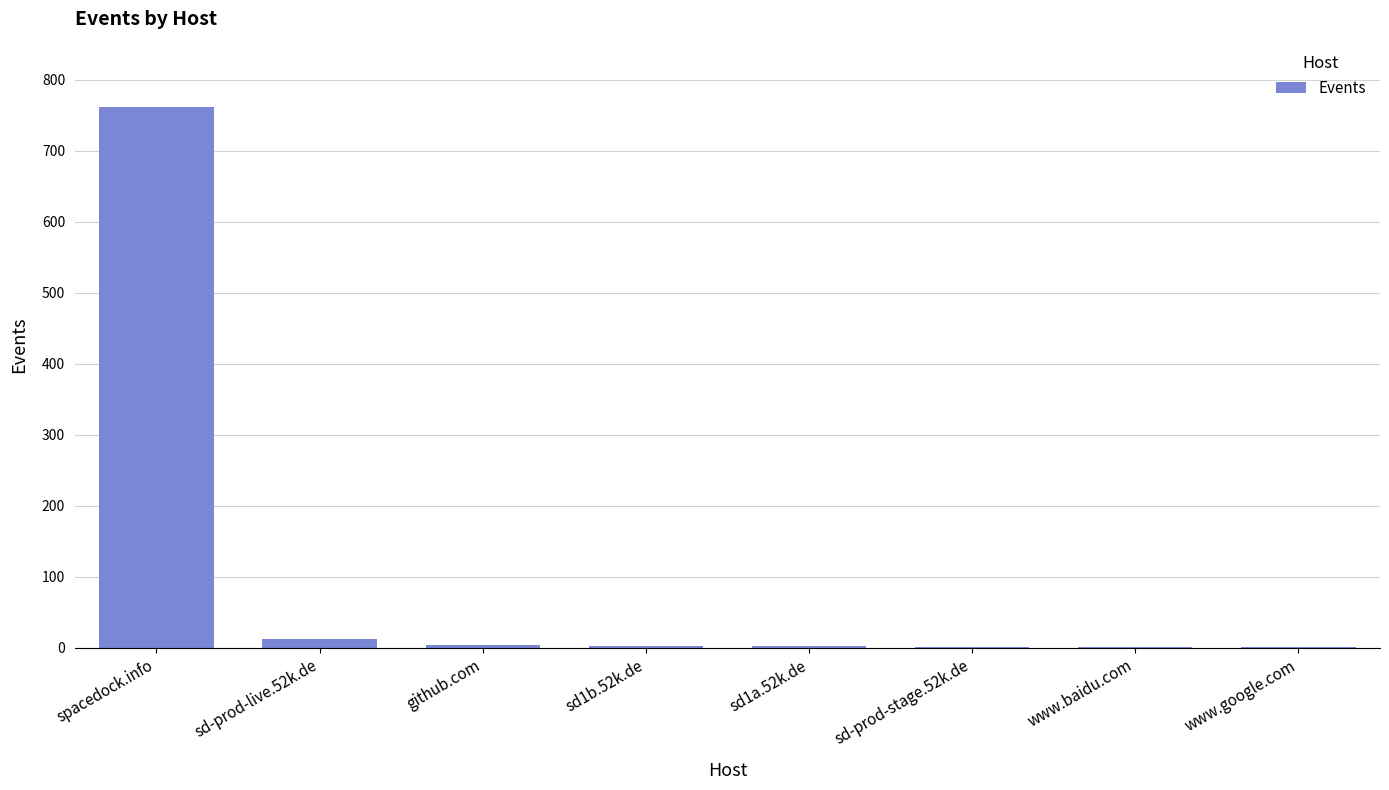

Which category has the highest value across all series?

spacedock.info